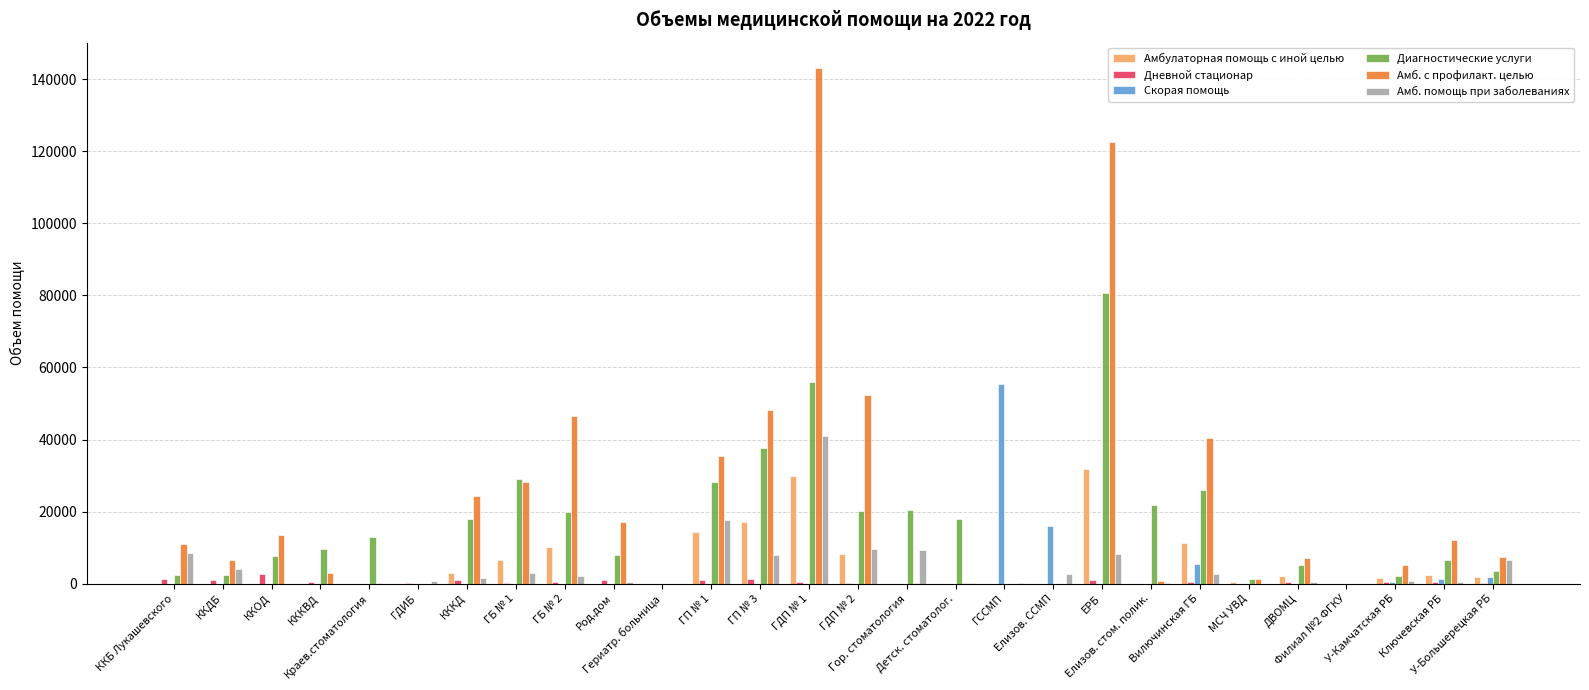

What is the average value of the Амб. помощь при заболеваниях series?

4588